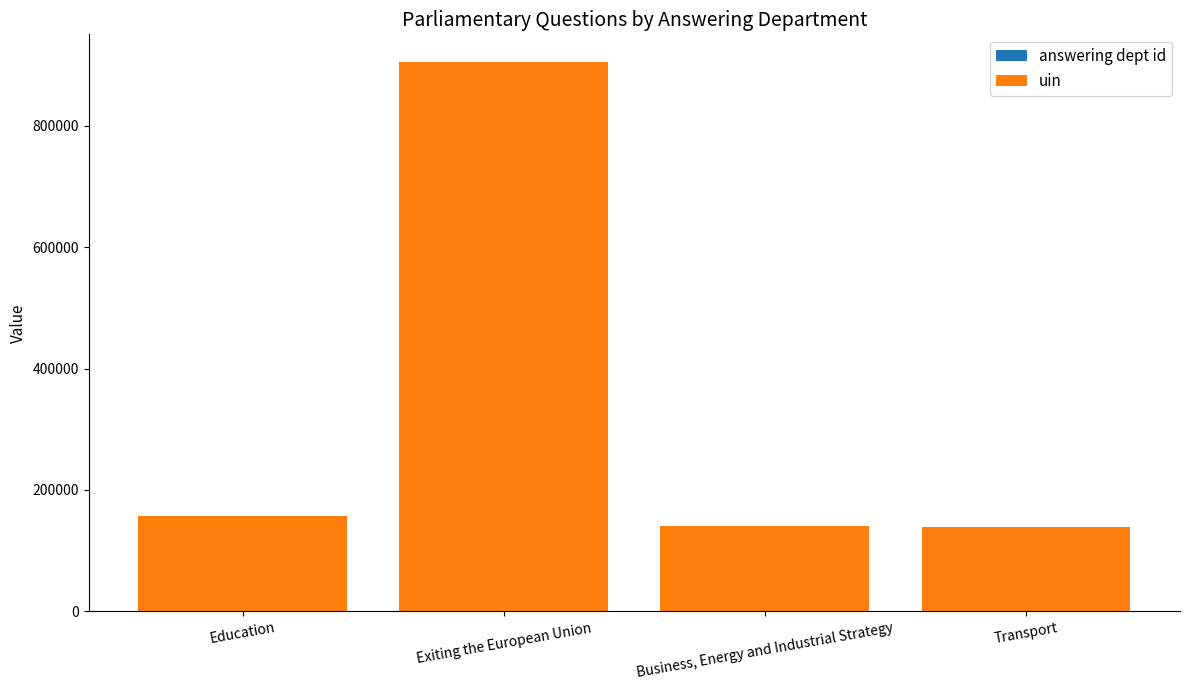

At which category is the sum across all series the highest?

Exiting the European Union